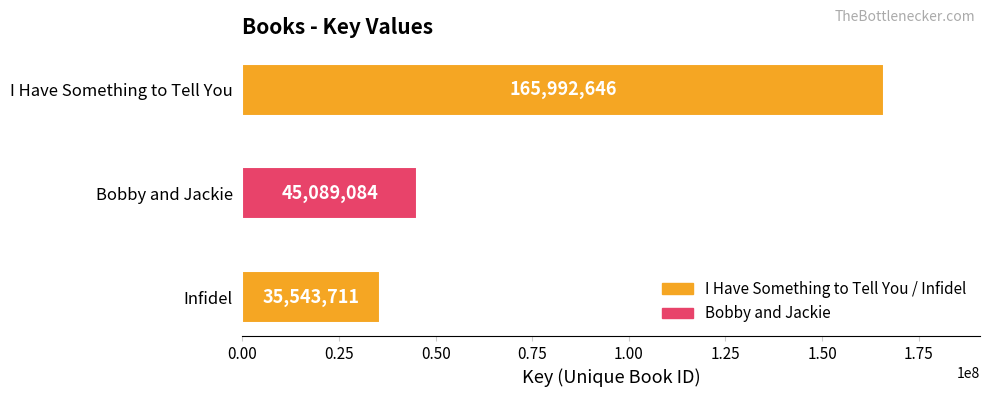

Where is the data nearest to the value 100768178?

Bobby and Jackie